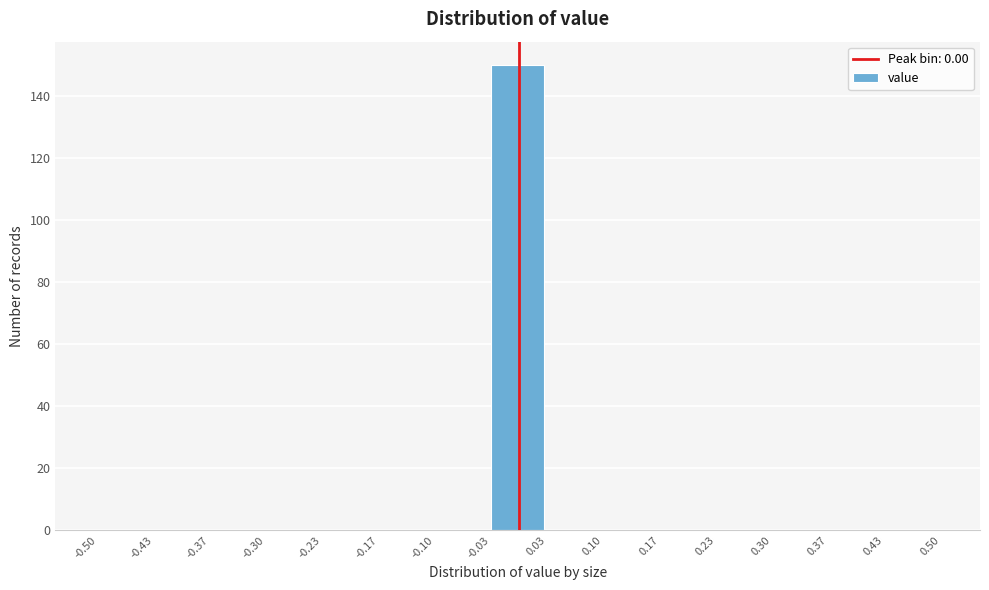

Reading left to right, transcribe this chart: for each bar, give the range it covers on the x-axis and its height. The values are not printed on the chart, so give them approximately, as read against the axis.

-0.50 to -0.43: 0
-0.43 to -0.37: 0
-0.37 to -0.30: 0
-0.30 to -0.23: 0
-0.23 to -0.17: 0
-0.17 to -0.10: 0
-0.10 to -0.03: 0
-0.03 to 0.03: 150
0.03 to 0.10: 0
0.10 to 0.17: 0
0.17 to 0.23: 0
0.23 to 0.30: 0
0.30 to 0.37: 0
0.37 to 0.43: 0
0.43 to 0.50: 0